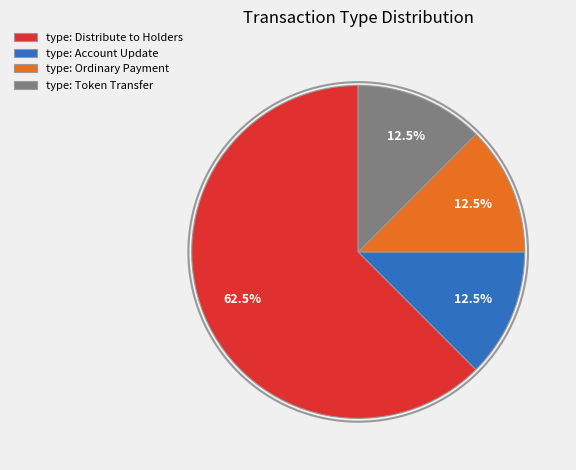

What is the largest slice in the pie chart?

type: Distribute to Holders